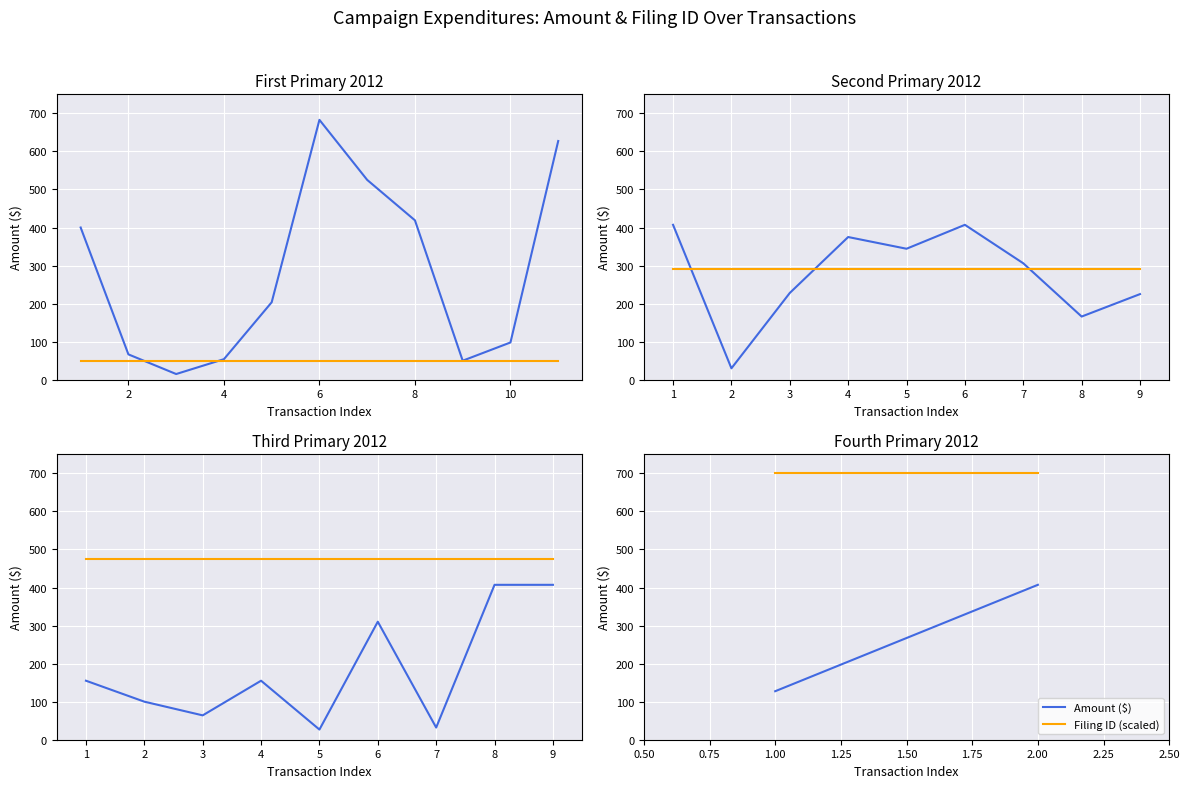

Which series has the widest spread of values?

Amount ($)